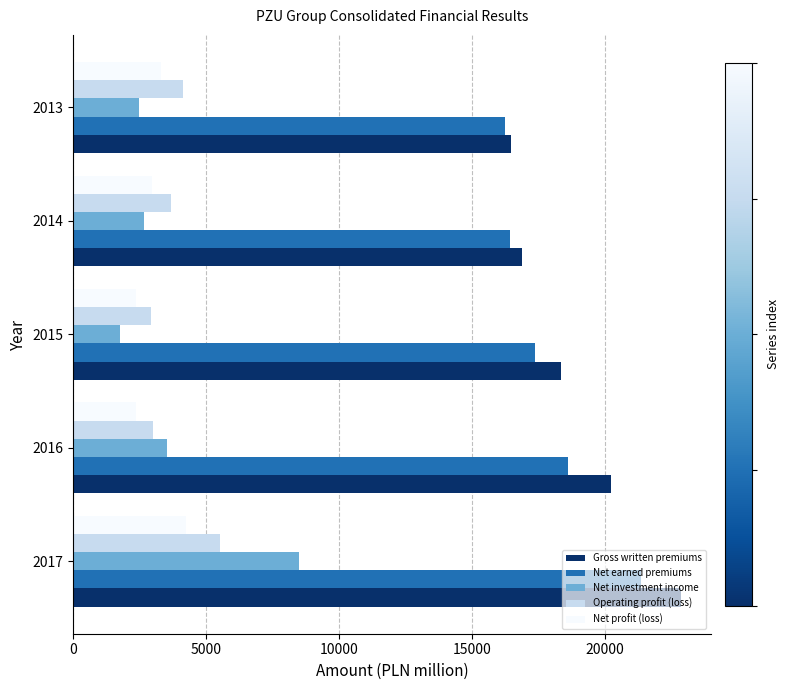

What is the spread (max minus min) of values at 2013?

14001